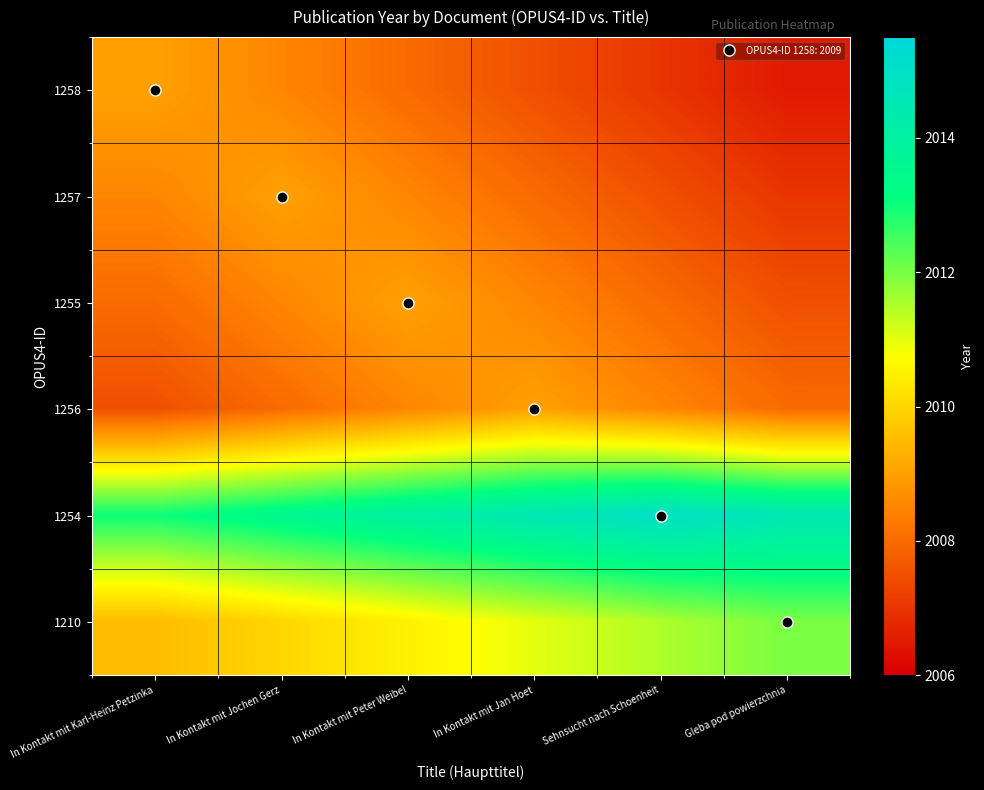

Reading left to right, extract all data points from this chart.

1258: In Kontakt mit Karl-Heinz Petzinka=2009.0	In Kontakt mit Jochen Gerz=2008.5	In Kontakt mit Peter Weibel=2008.0	In Kontakt mit Jan Hoet=2007.5	Sehnsucht nach Schoenheit=2007.0	Gleba pod powierzchnia=2006.5
1257: In Kontakt mit Karl-Heinz Petzinka=2008.5	In Kontakt mit Jochen Gerz=2009.0	In Kontakt mit Peter Weibel=2008.5	In Kontakt mit Jan Hoet=2008.0	Sehnsucht nach Schoenheit=2007.5	Gleba pod powierzchnia=2007.0
1255: In Kontakt mit Karl-Heinz Petzinka=2008.0	In Kontakt mit Jochen Gerz=2008.5	In Kontakt mit Peter Weibel=2009.0	In Kontakt mit Jan Hoet=2008.5	Sehnsucht nach Schoenheit=2008.0	Gleba pod powierzchnia=2007.5
1256: In Kontakt mit Karl-Heinz Petzinka=2007.5	In Kontakt mit Jochen Gerz=2008.0	In Kontakt mit Peter Weibel=2008.5	In Kontakt mit Jan Hoet=2009.0	Sehnsucht nach Schoenheit=2008.5	Gleba pod powierzchnia=2008.0
1254: In Kontakt mit Karl-Heinz Petzinka=2013.0	In Kontakt mit Jochen Gerz=2013.5	In Kontakt mit Peter Weibel=2014.0	In Kontakt mit Jan Hoet=2014.5	Sehnsucht nach Schoenheit=2015.0	Gleba pod powierzchnia=2014.5
1210: In Kontakt mit Karl-Heinz Petzinka=2009.5	In Kontakt mit Jochen Gerz=2010.0	In Kontakt mit Peter Weibel=2010.5	In Kontakt mit Jan Hoet=2011.0	Sehnsucht nach Schoenheit=2011.5	Gleba pod powierzchnia=2012.0